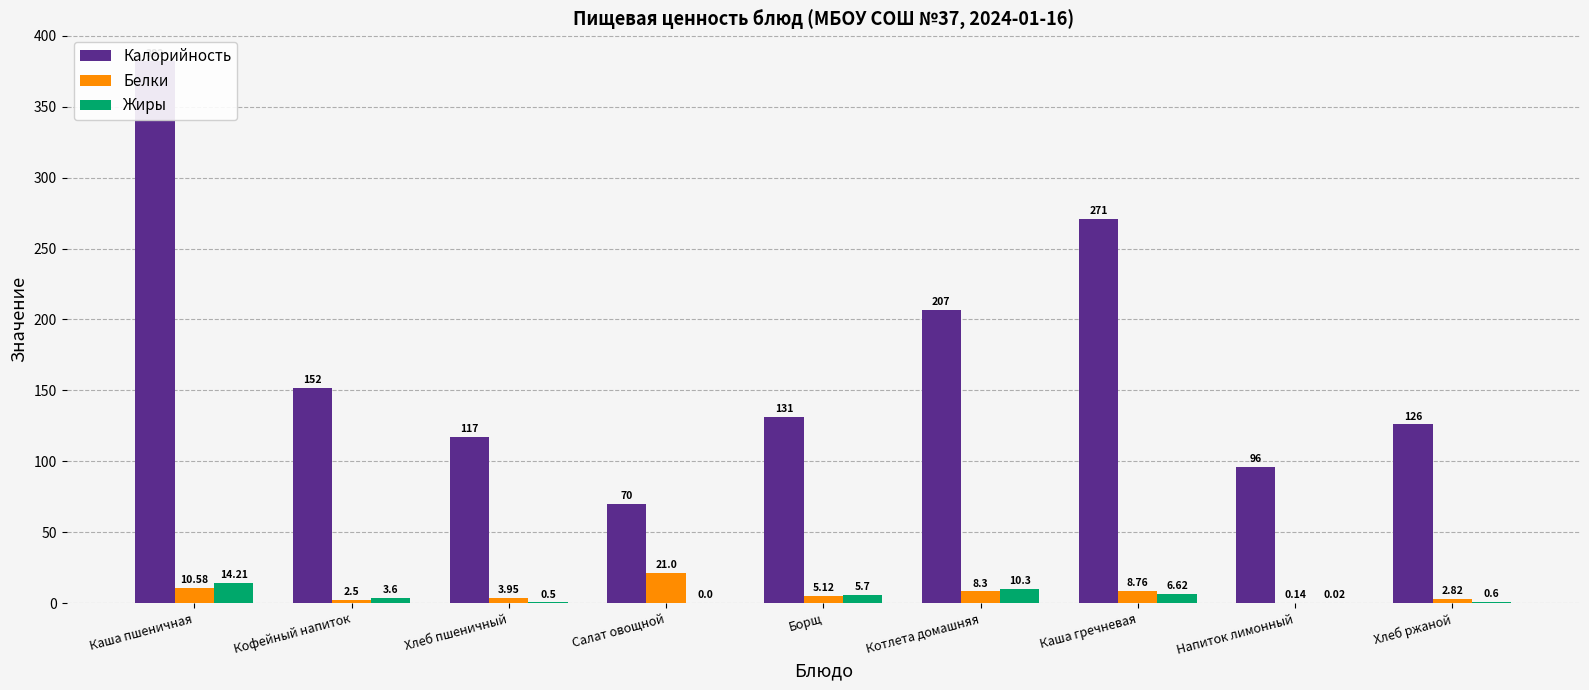

Which label corresponds to the smallest value in the chart?

Салат овощной